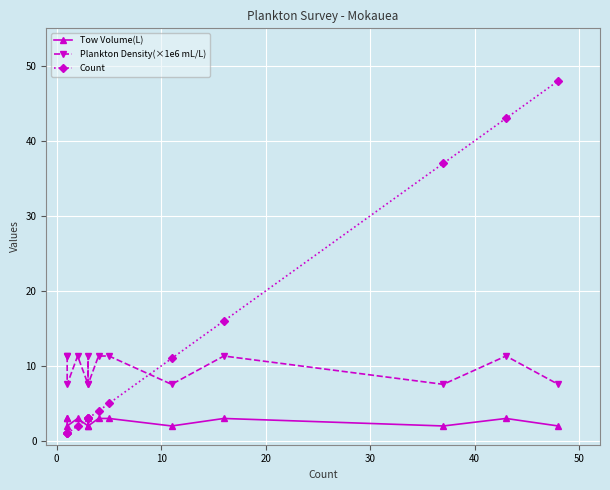

Is this an area chart (filled region under the line)?

No